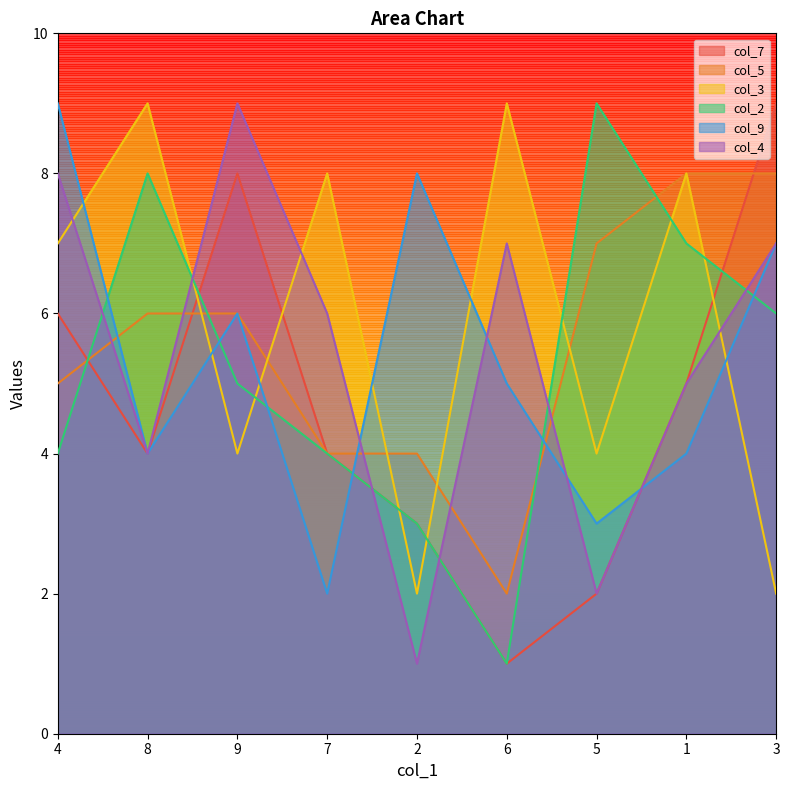

List the series in order of their peak value, lowest first.

col_5, col_7, col_3, col_2, col_9, col_4